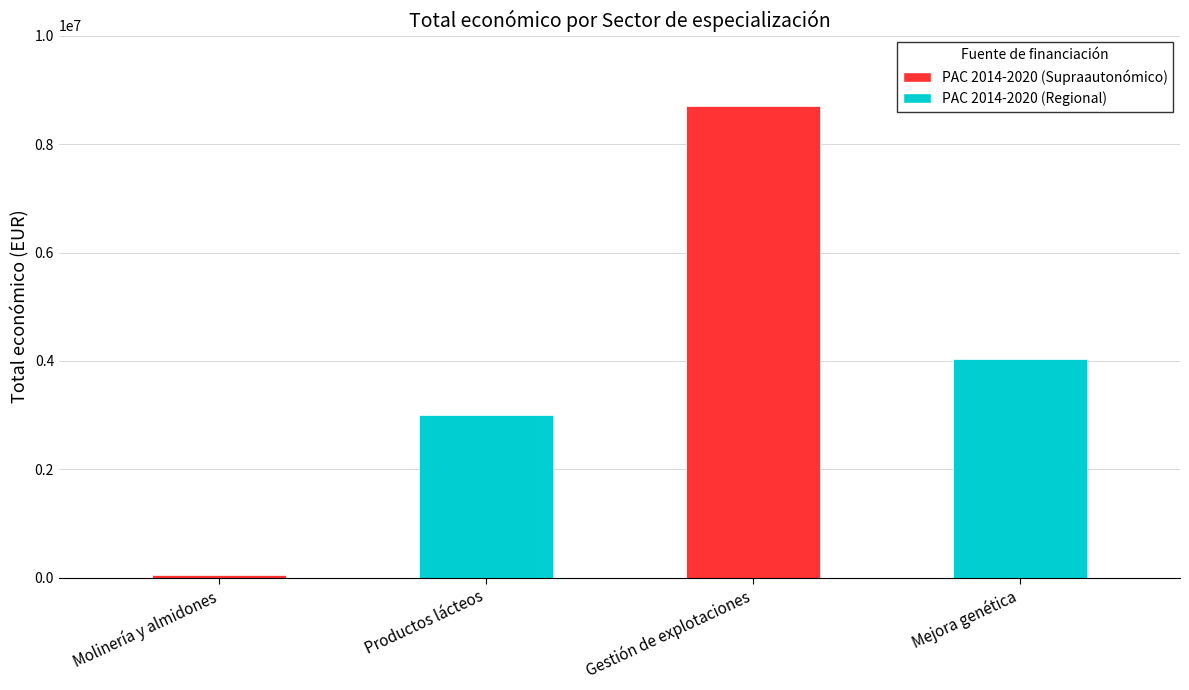

How many data points does each series have?

4